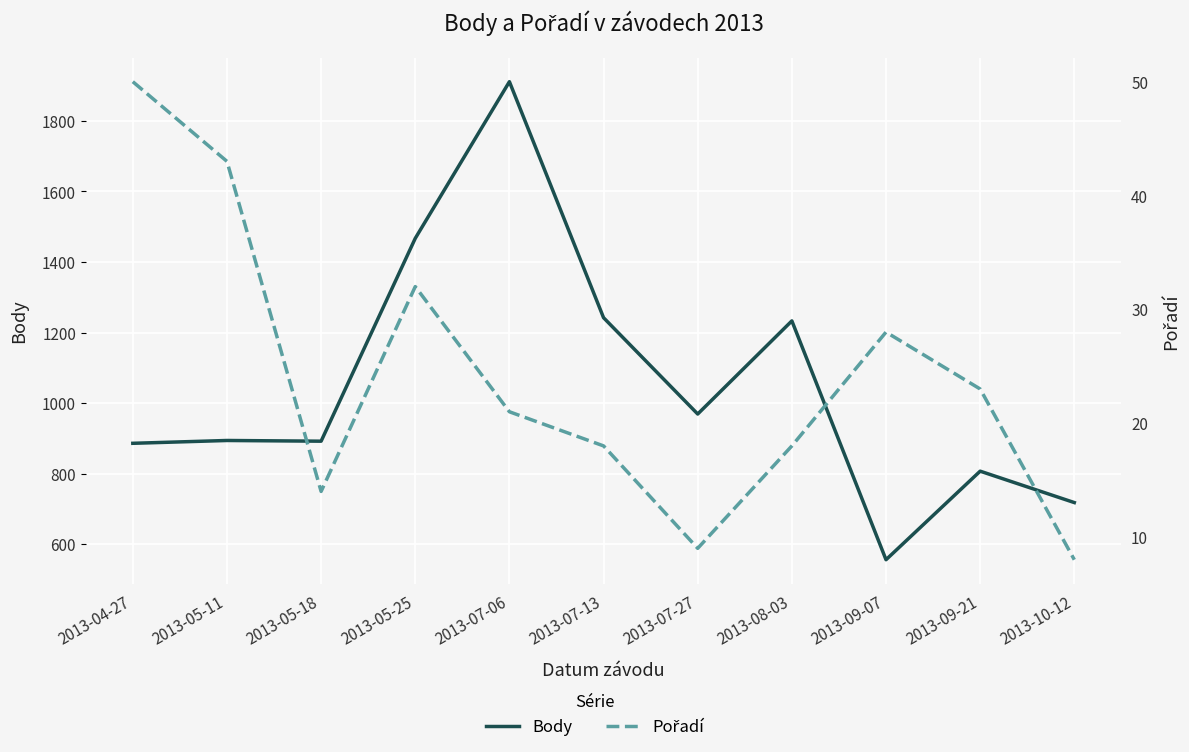

What is the value of the Body point at the 10th from the left?

807